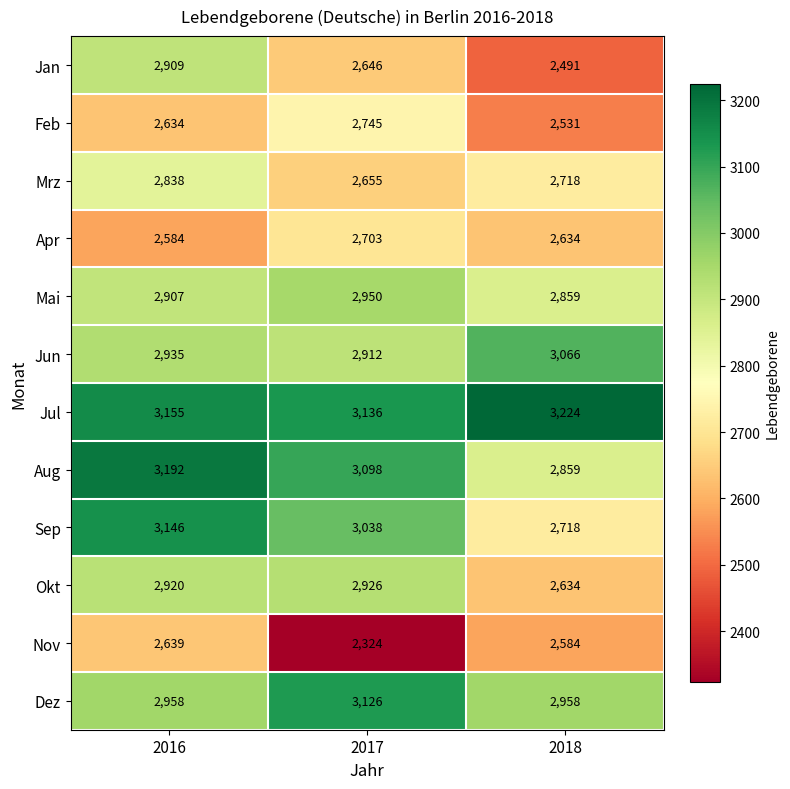

The Dez series shows 1439 at 2017. True or false?

False